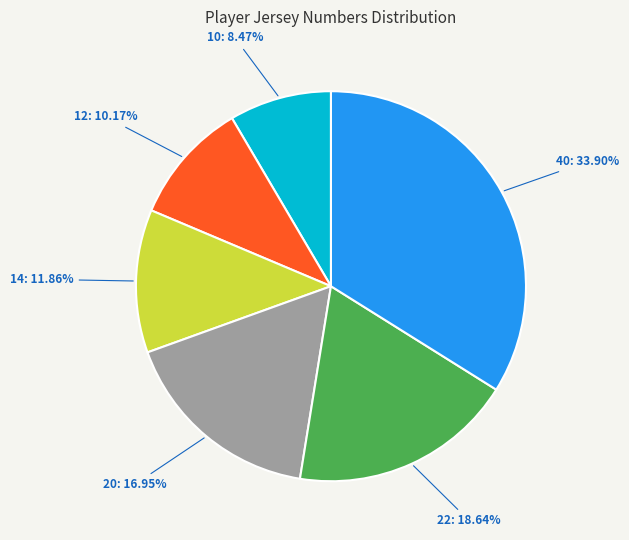

What is the ratio of the value at 22 to the value at 20?

1.1